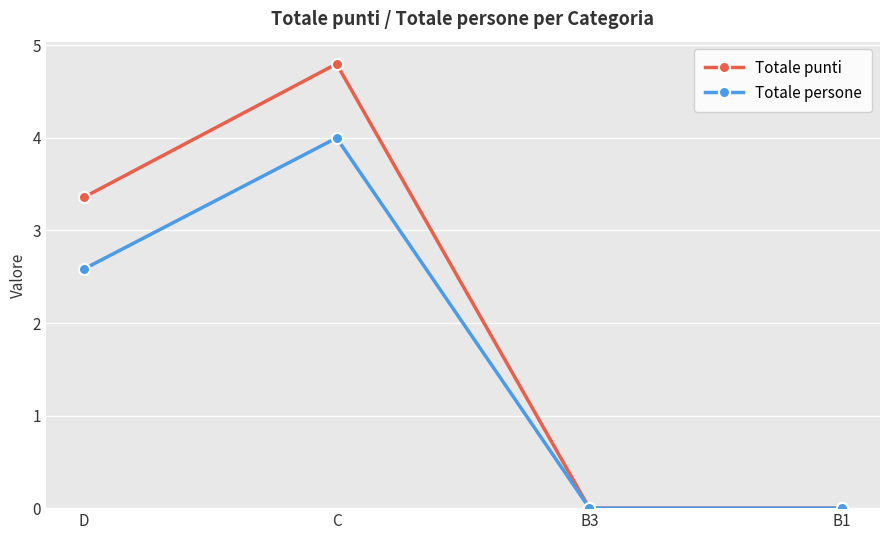

Which series has the widest spread of values?

Totale punti